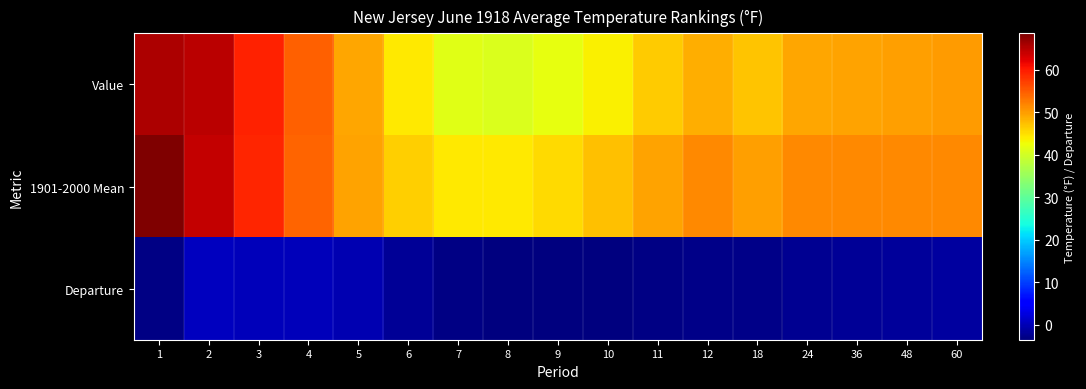

Reading left to right, extract all data points from this chart.

Value: 1=65.5	2=64.8	3=59.4	4=54.7	5=49.3	6=44.2	7=41.3	8=40.9	9=41.8	10=43.7	11=46.3	12=48.6	18=47.0	24=49.2	36=49.4	48=49.8	60=50.0
1901-2000 Mean: 1=68.5	2=64.2	3=59.2	4=54.3	5=49.5	6=46.2	7=44.3	8=44.2	9=45.3	10=47.2	11=49.5	12=51.5	18=49.7	24=51.4	36=51.4	48=51.4	60=51.4
Departure: 1=-3.0	2=0.6	3=0.2	4=0.4	5=-0.2	6=-2.0	7=-3.0	8=-3.3	9=-3.5	10=-3.5	11=-3.2	12=-2.9	18=-2.7	24=-2.2	36=-2.0	48=-1.6	60=-1.4